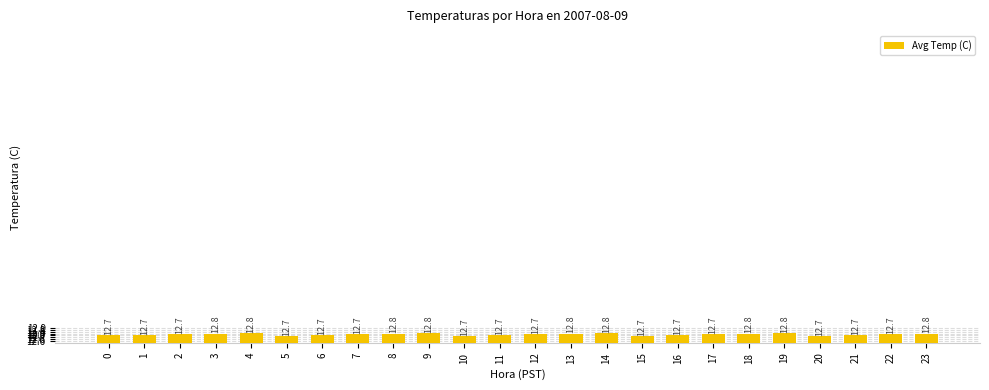

What is the greatest value displayed?

12.8